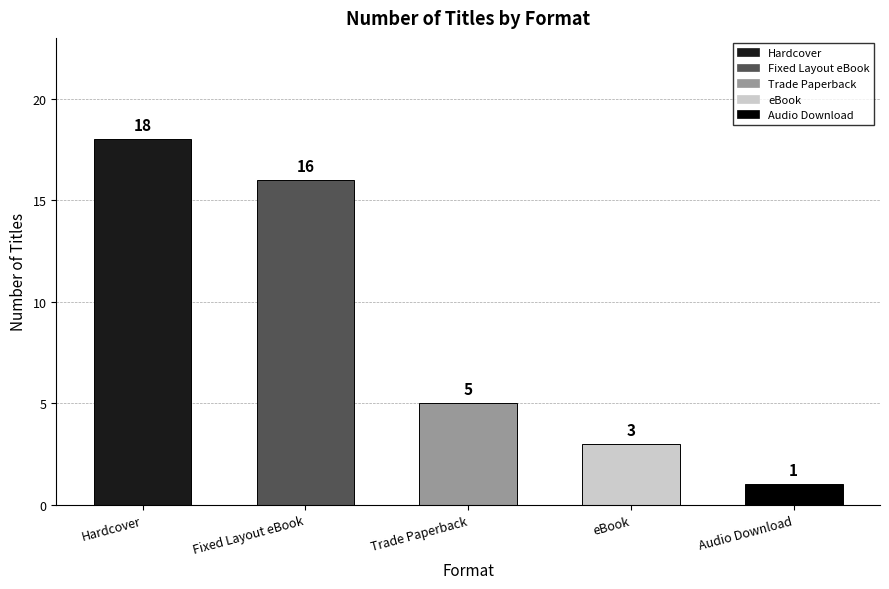

What is the sum of the values at Hardcover and Fixed Layout eBook?

34